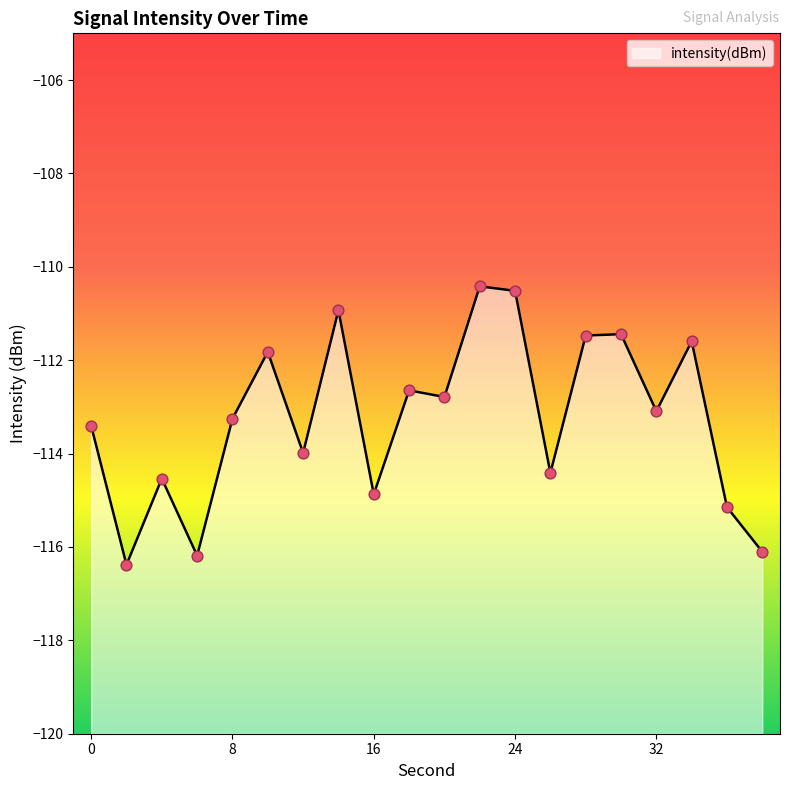

Between 22 and 20, which is larger?

22